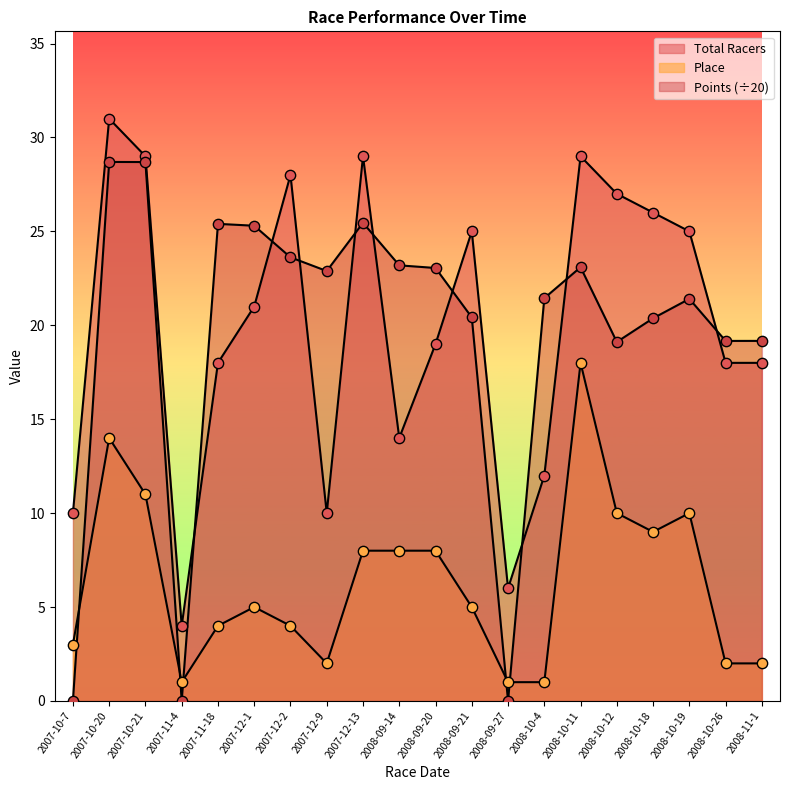

Which series has the widest spread of Y values?

Points